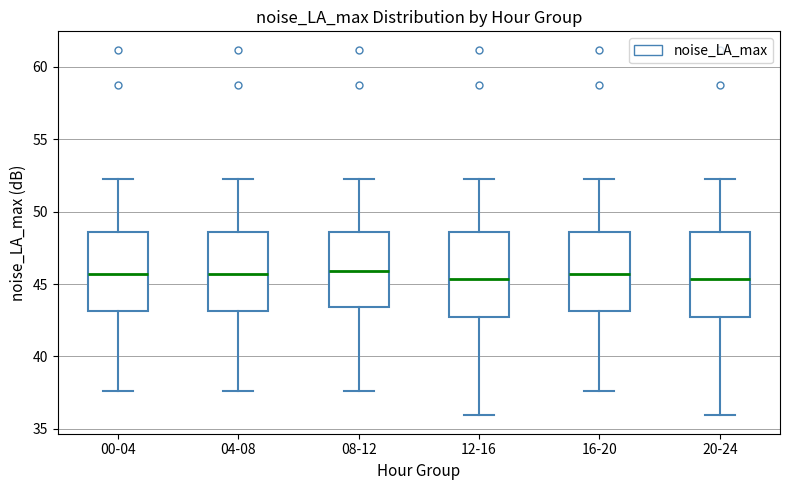

Reading left to right, read every box against the y-axis: the position of its median line, the range the box covers, and the ends of its whiskers. The values are not printed on the chart, so give them approximately, as read against the axis.

00-04: median 45.5, box 43.0 to 48.5, whiskers 37.5 to 52.5
04-08: median 45.5, box 43.0 to 48.5, whiskers 37.5 to 52.5
08-12: median 46.0, box 43.5 to 48.5, whiskers 37.5 to 52.5
12-16: median 45.5, box 42.5 to 48.5, whiskers 36.0 to 52.5
16-20: median 45.5, box 43.0 to 48.5, whiskers 37.5 to 52.5
20-24: median 45.5, box 42.5 to 48.5, whiskers 36.0 to 52.5